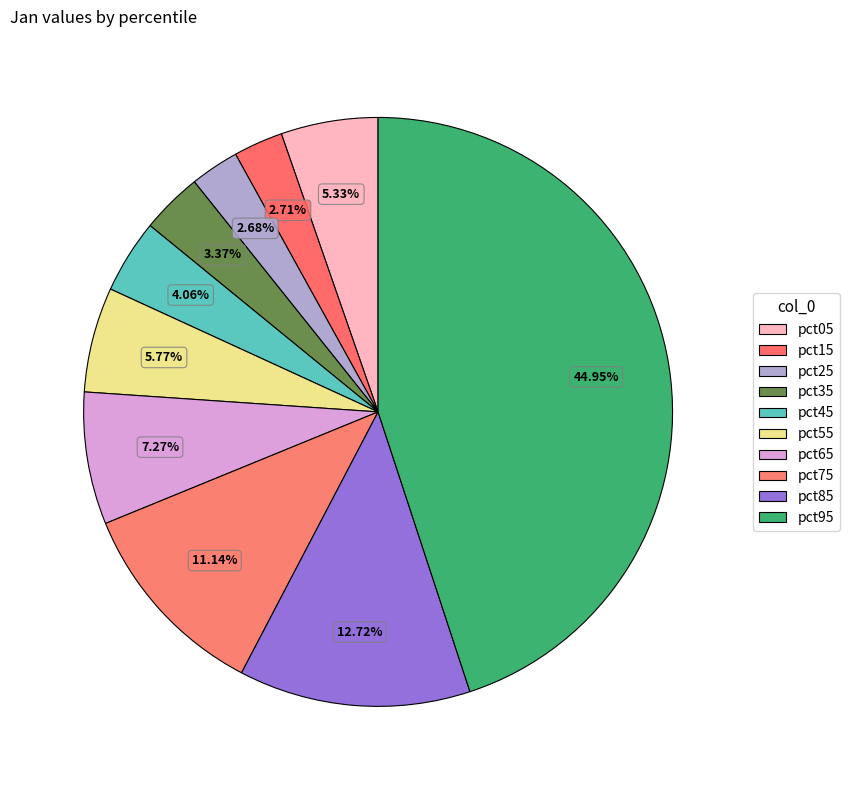

True or false: pct35 accounts for 1% of the total.

False